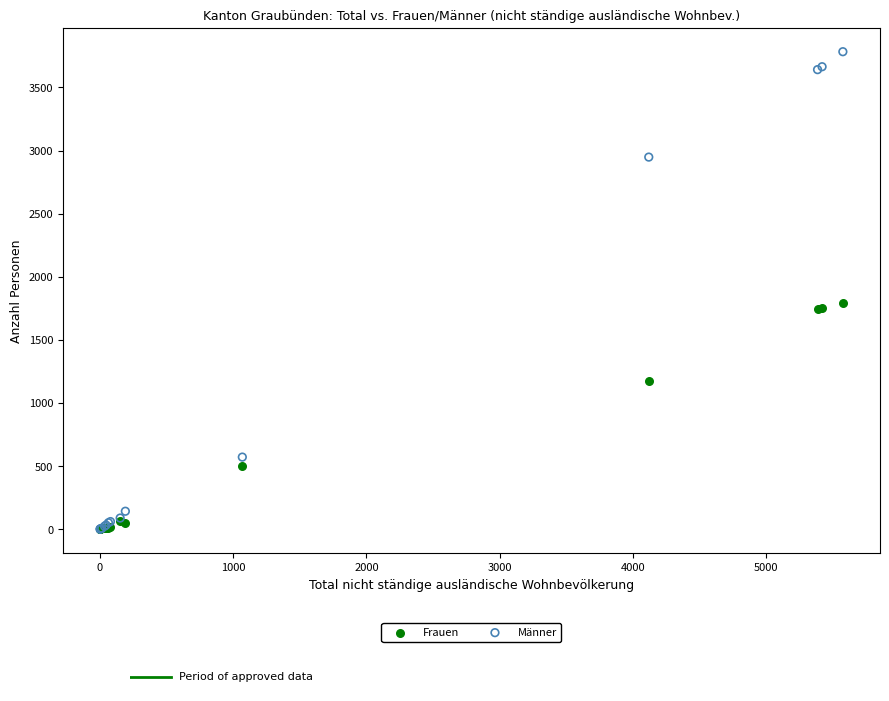

In the Frauen series, what Y value is closest to 896?

1171